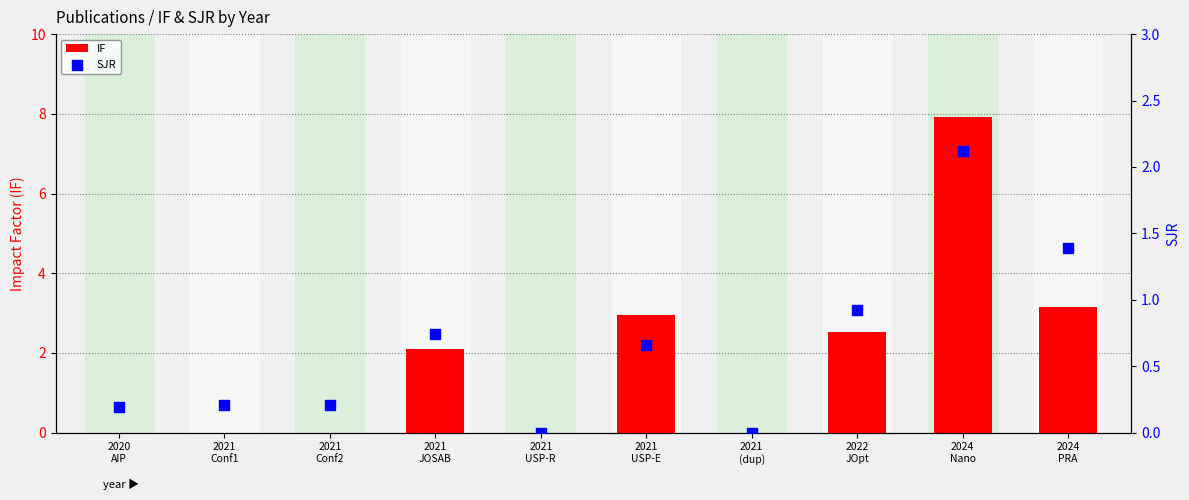

Is the value of IF at 2021
USP-R greater than the value of SJR at 2024
PRA?

No